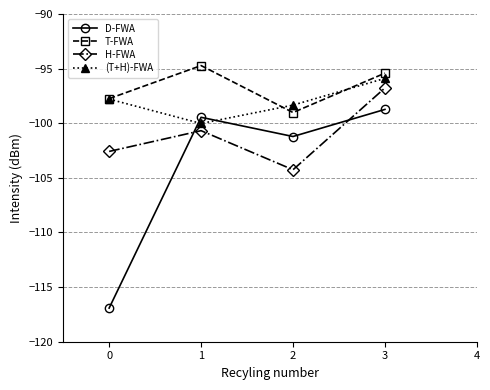

The value of T-FWA at 3 is -95.4. True or false?

True